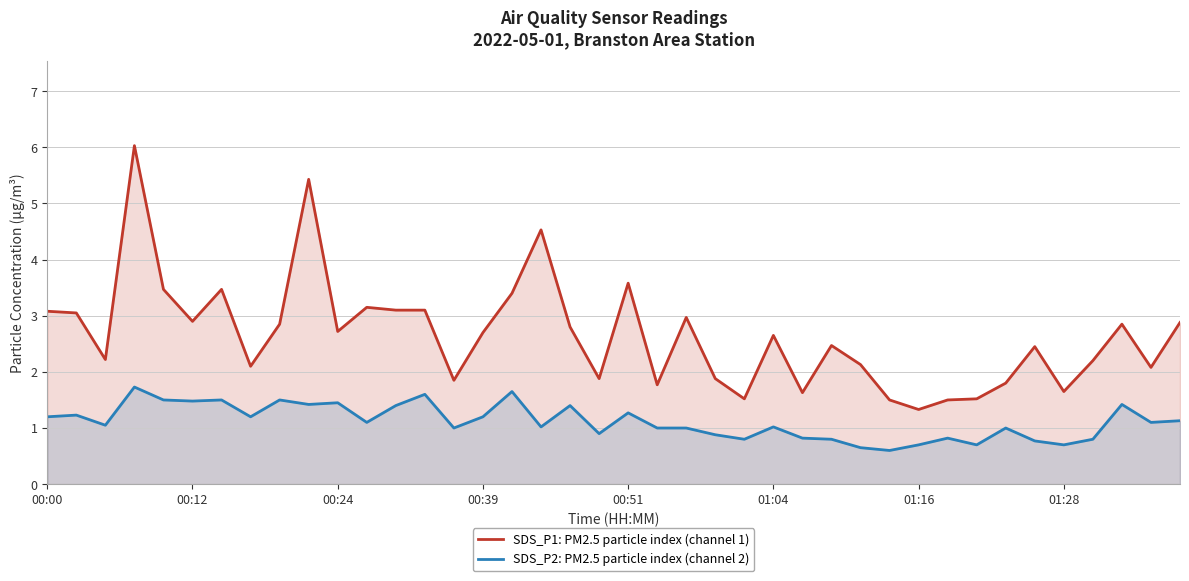

The value of SDS_P2: PM2.5 particle index (channel 2) at 00:51 is 1.3. True or false?

True